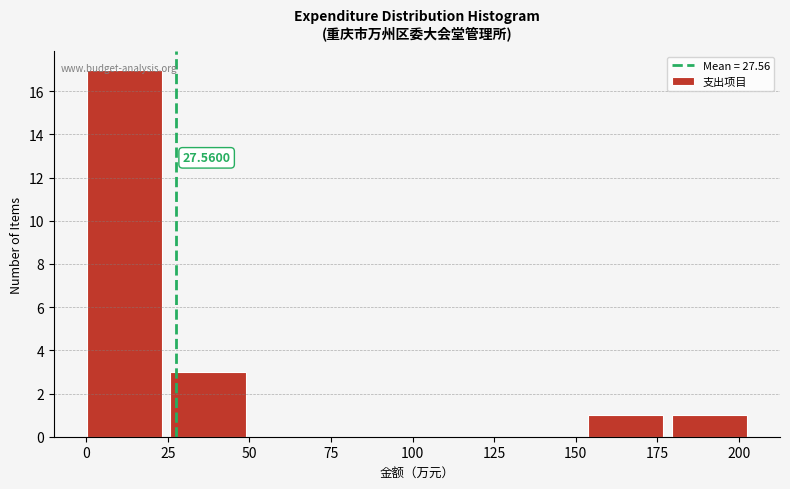

Over which range of the x-axis is the bar tallest?

0 to 25